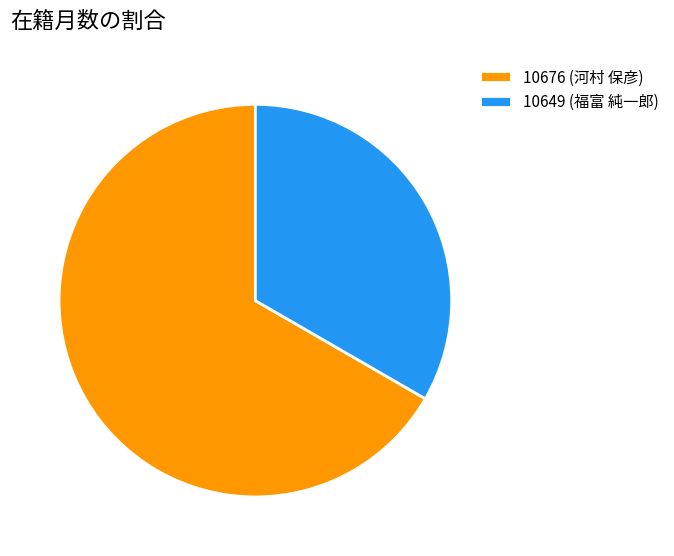

The 10676 (河村 保彦) slice represents 67% of the pie. True or false?

True